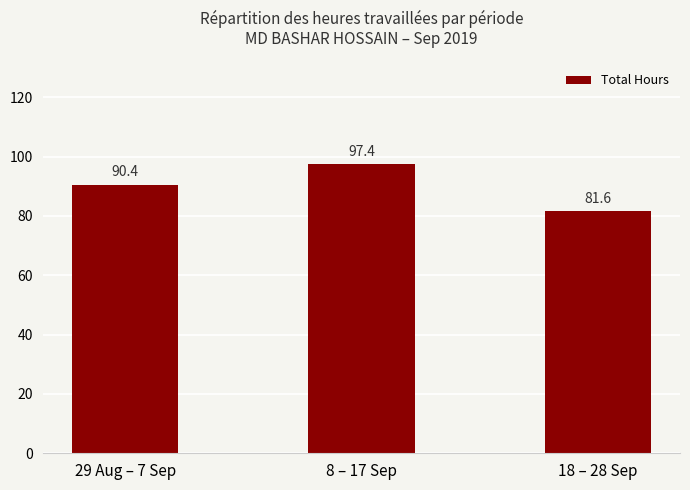

What is the difference between the maximum and minimum values?

15.9